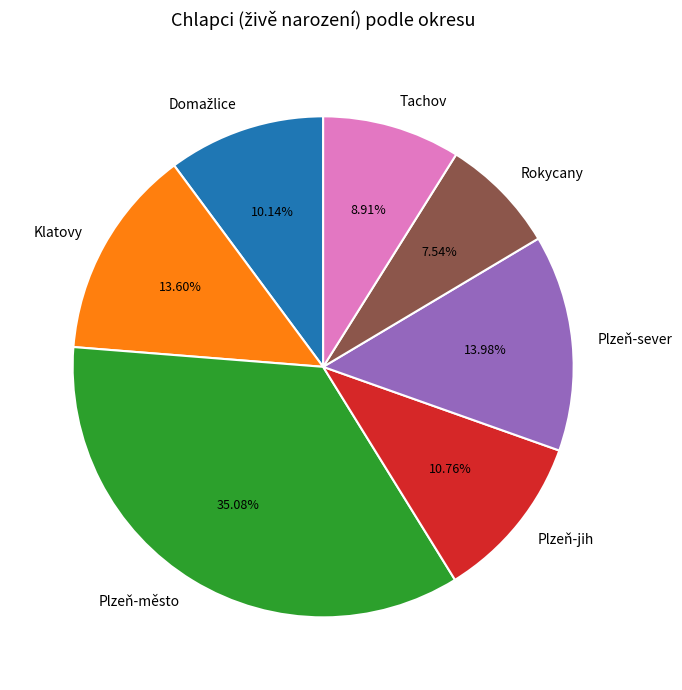

How many slices are in this pie chart?

7